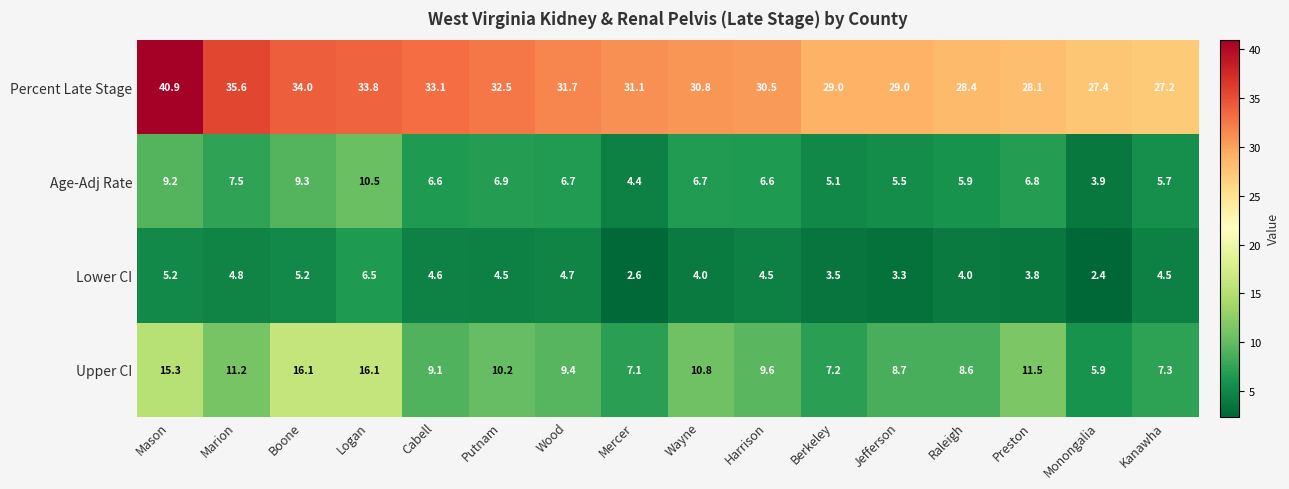

Which series has the widest spread of values?

Percent Late Stage